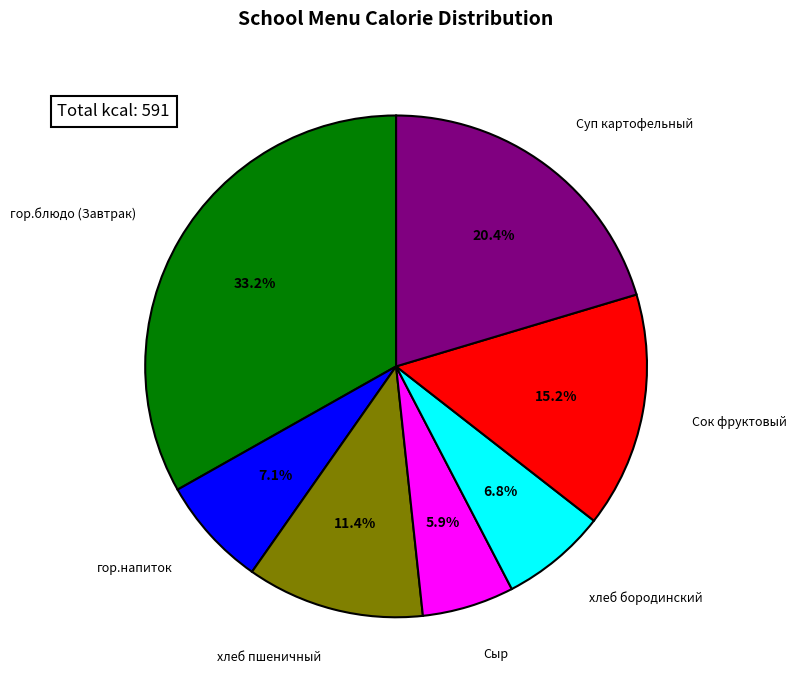

Between Сок фруктовый and хлеб пшеничный, which is larger?

Сок фруктовый